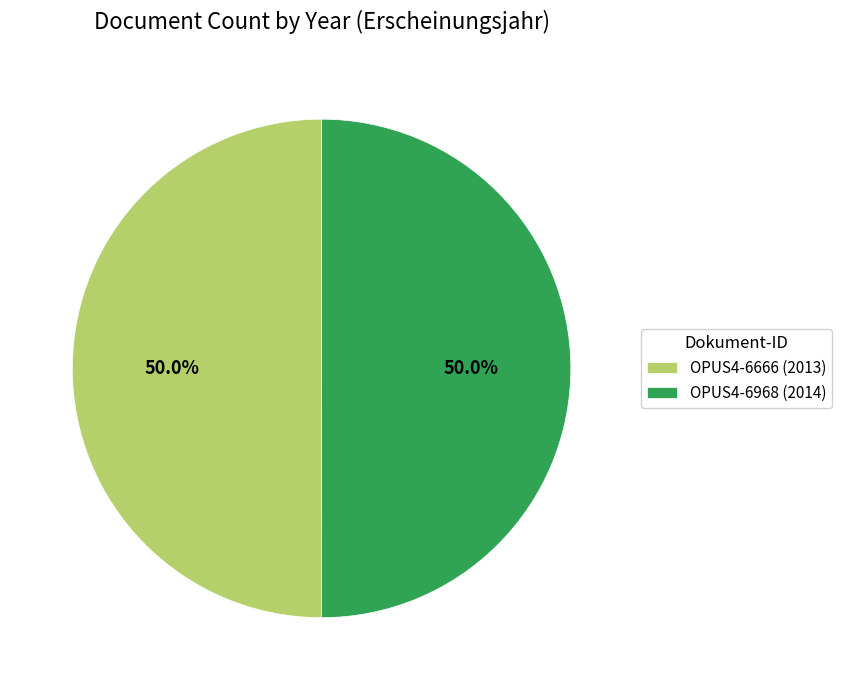

How much of the chart is everything except OPUS4-6968 (2014)?

50.0%